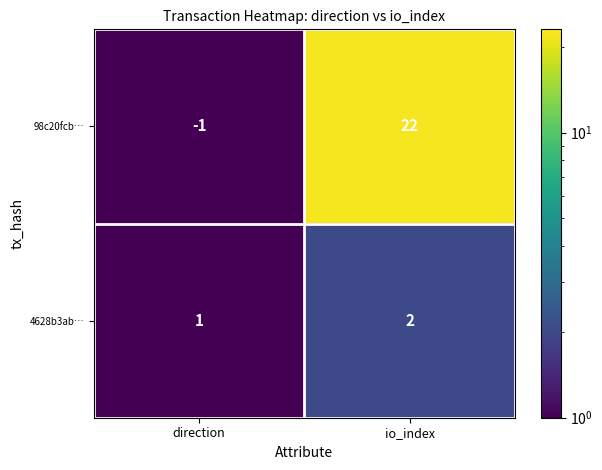

At which category is the sum across all series the highest?

io_index